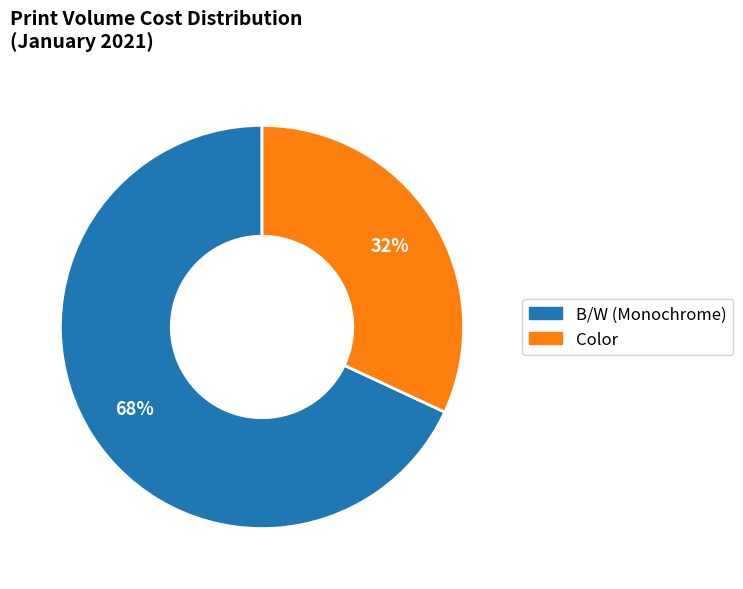

What is the largest slice in the pie chart?

B/W (Monochrome)